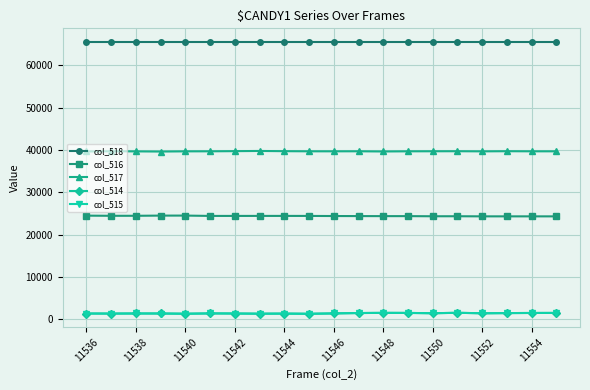

What is the value of the col_514 point at the 17th from the left?

1434